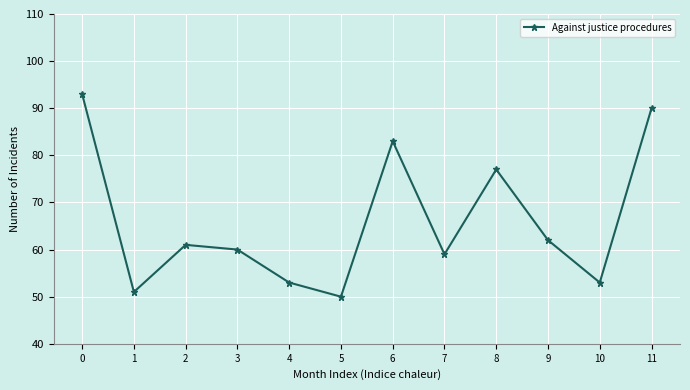

At which label is the value closest to 71?

8